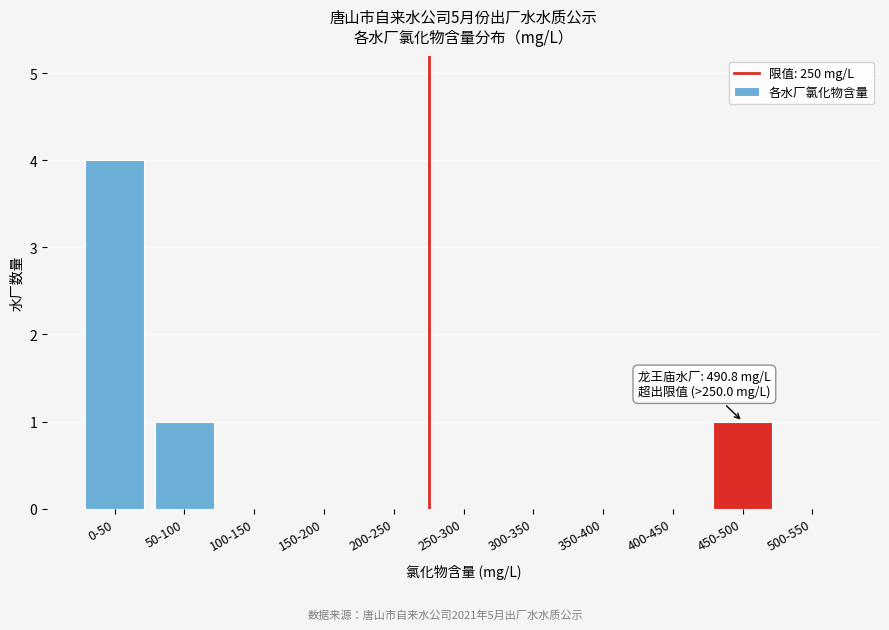

Reading left to right, transcribe all the data shown in this chart.

0-50=4	50-100=1	100-150=0	150-200=0	200-250=0	250-300=0	300-350=0	350-400=0	400-450=0	450-500=1	500-550=0